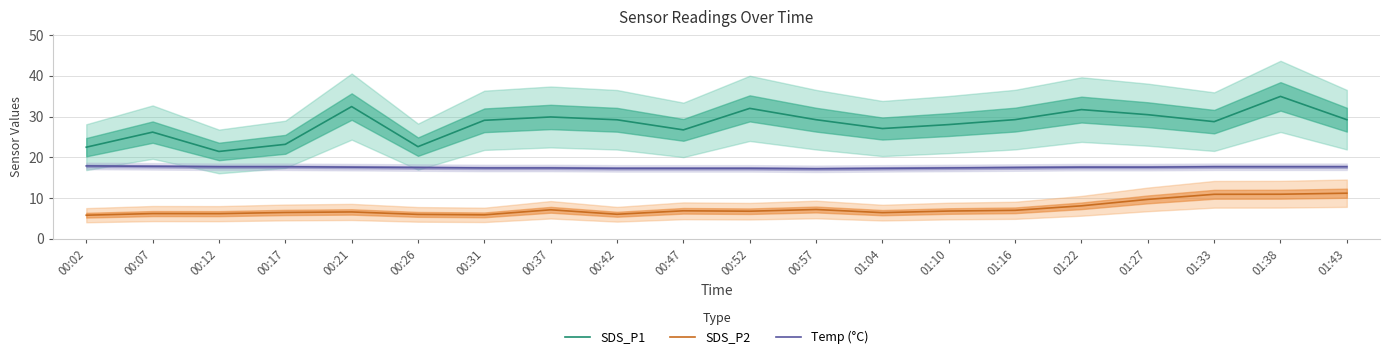

List the series in order of their peak value, highest first.

SDS_P1, Temp (°C), SDS_P2